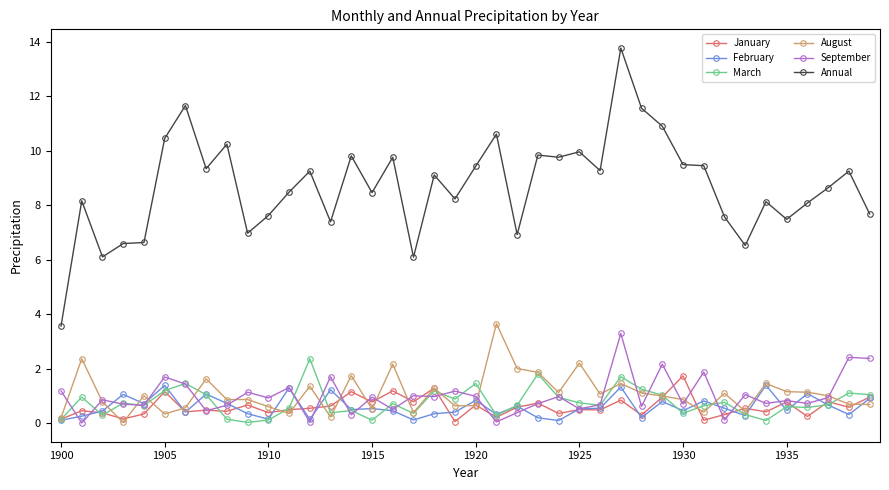

True or false: March and Annual intersect in this chart.

False